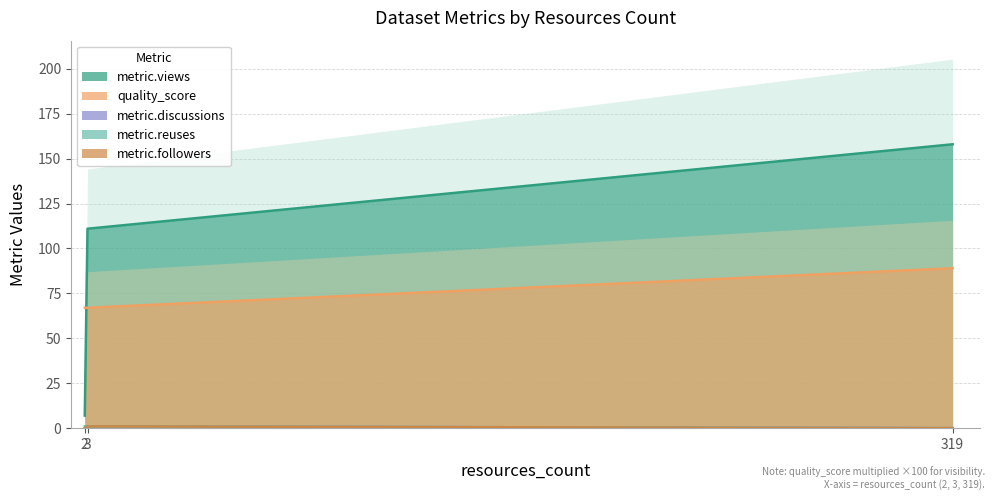

Count the metric.discussions values in the range 0 to 1.

3